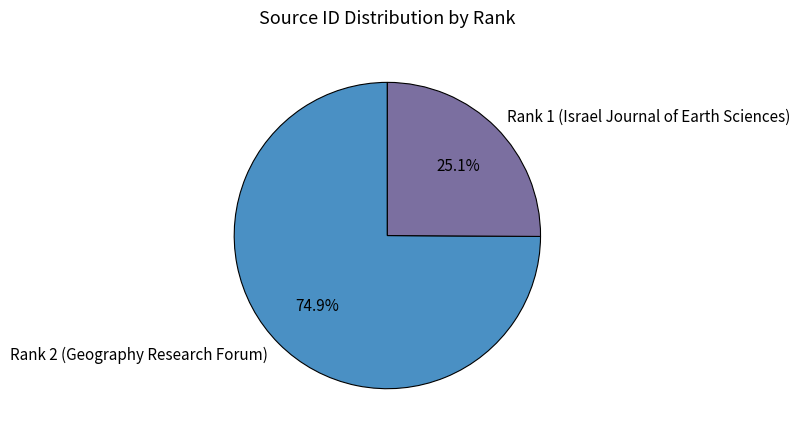

How much of the chart is everything except Rank 2 (Geography Research Forum)?

25.1%